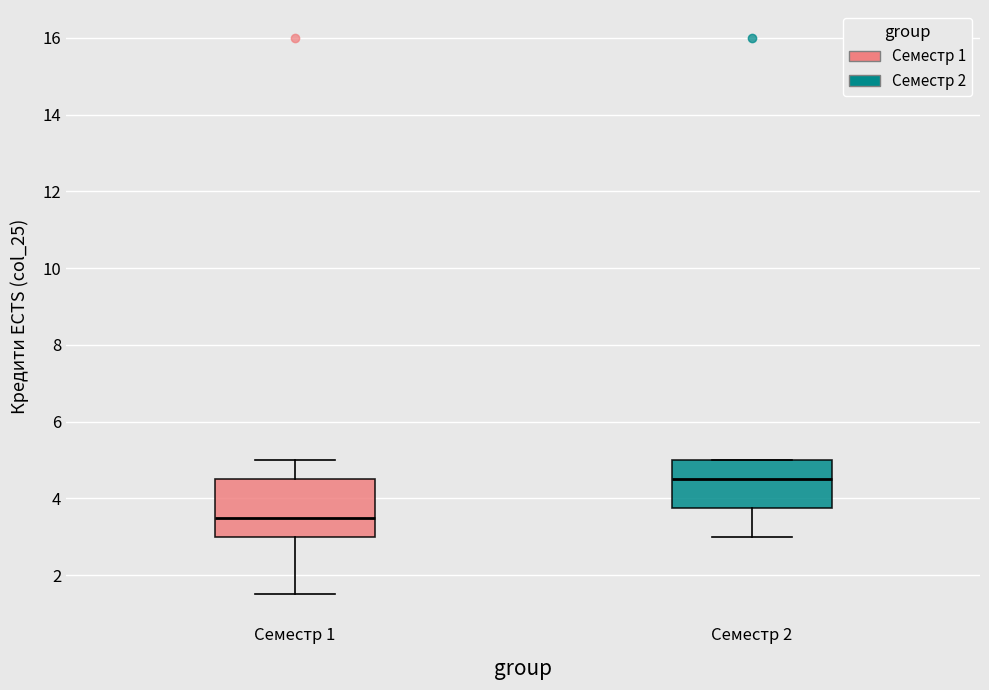

Reading left to right, transcribe this box plot: for each box, give where its median line is, the range the box spans, and where its two whiskers end, as read against the y-axis. The values are not printed on the chart, so give them approximately, as read against the axis.

Семестр 1: median 3.6, box 3.0 to 4.6, whiskers 1.6 to 5.0
Семестр 2: median 4.6, box 3.8 to 5.0, whiskers 3.0 to 5.0